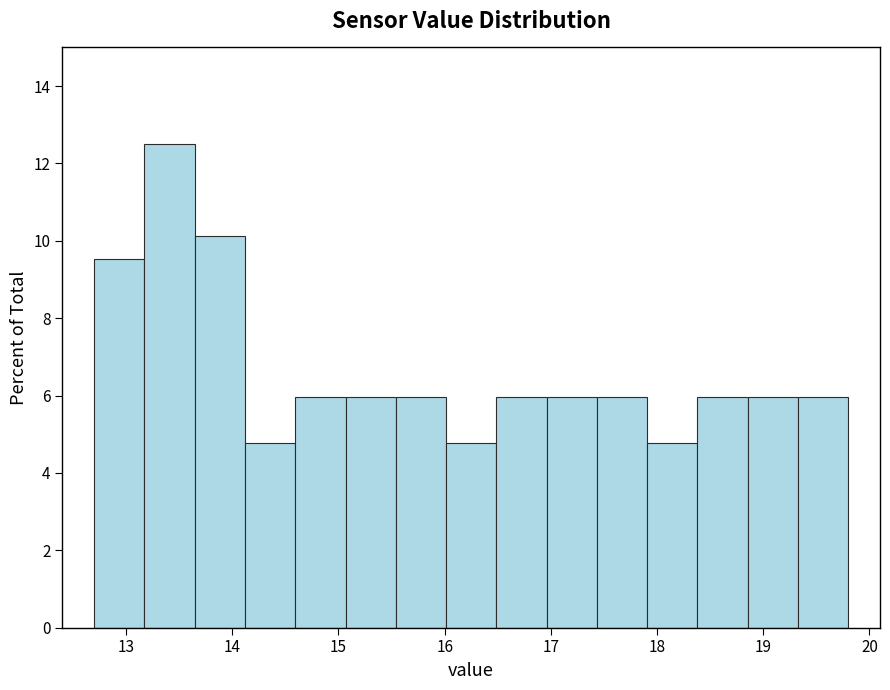

Reading left to right, transcribe this chart: for each bar, give the range it covers on the x-axis and its height. Neither the bar edges nor the heights are printed on the chart, so give them approximately, as read against the axes.

12.7 to 13.2: 9.6
13.2 to 13.6: 12.6
13.6 to 14.1: 10.2
14.1 to 14.6: 4.8
14.6 to 15.1: 6.0
15.1 to 15.5: 6.0
15.5 to 16.0: 6.0
16.0 to 16.5: 4.8
16.5 to 17.0: 6.0
17.0 to 17.4: 6.0
17.4 to 17.9: 6.0
17.9 to 18.4: 4.8
18.4 to 18.9: 6.0
18.9 to 19.3: 6.0
19.3 to 19.8: 6.0